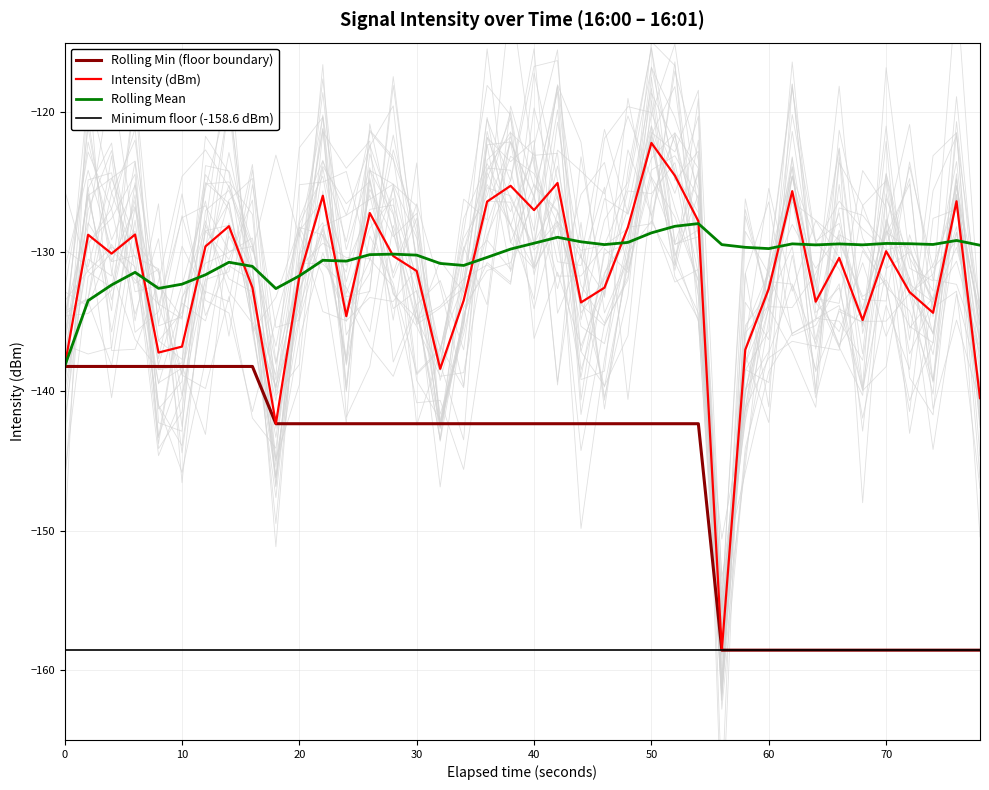

What is the difference between the maximum and minimum values in the Rolling Min (floor boundary) series?

20.3